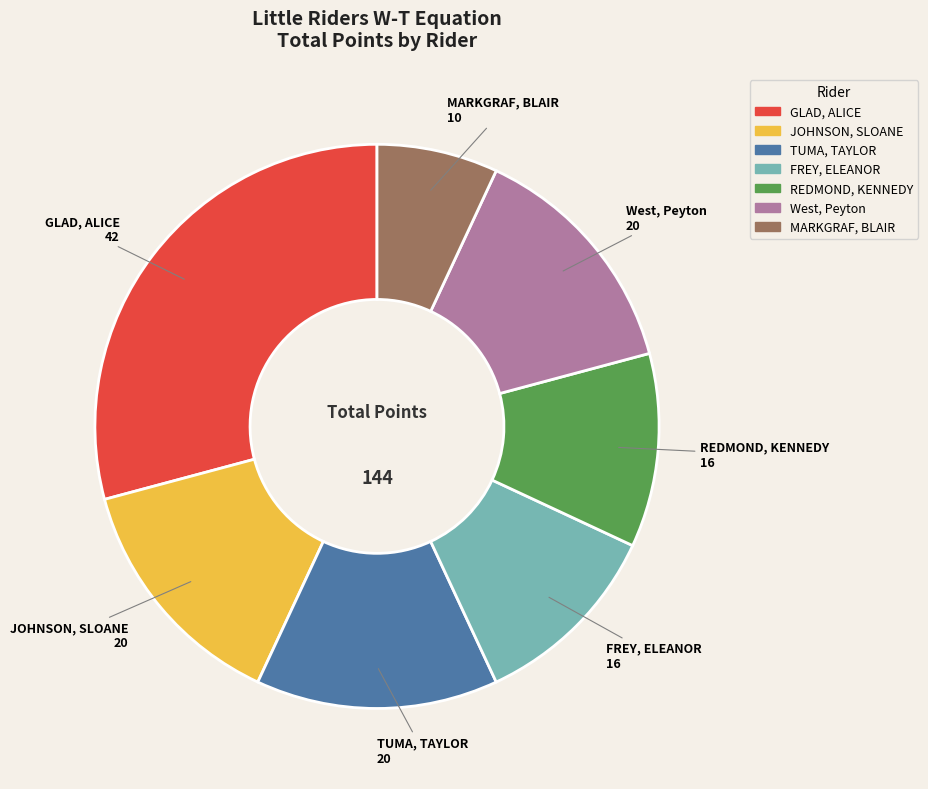

What is the largest slice in the pie chart?

GLAD, ALICE